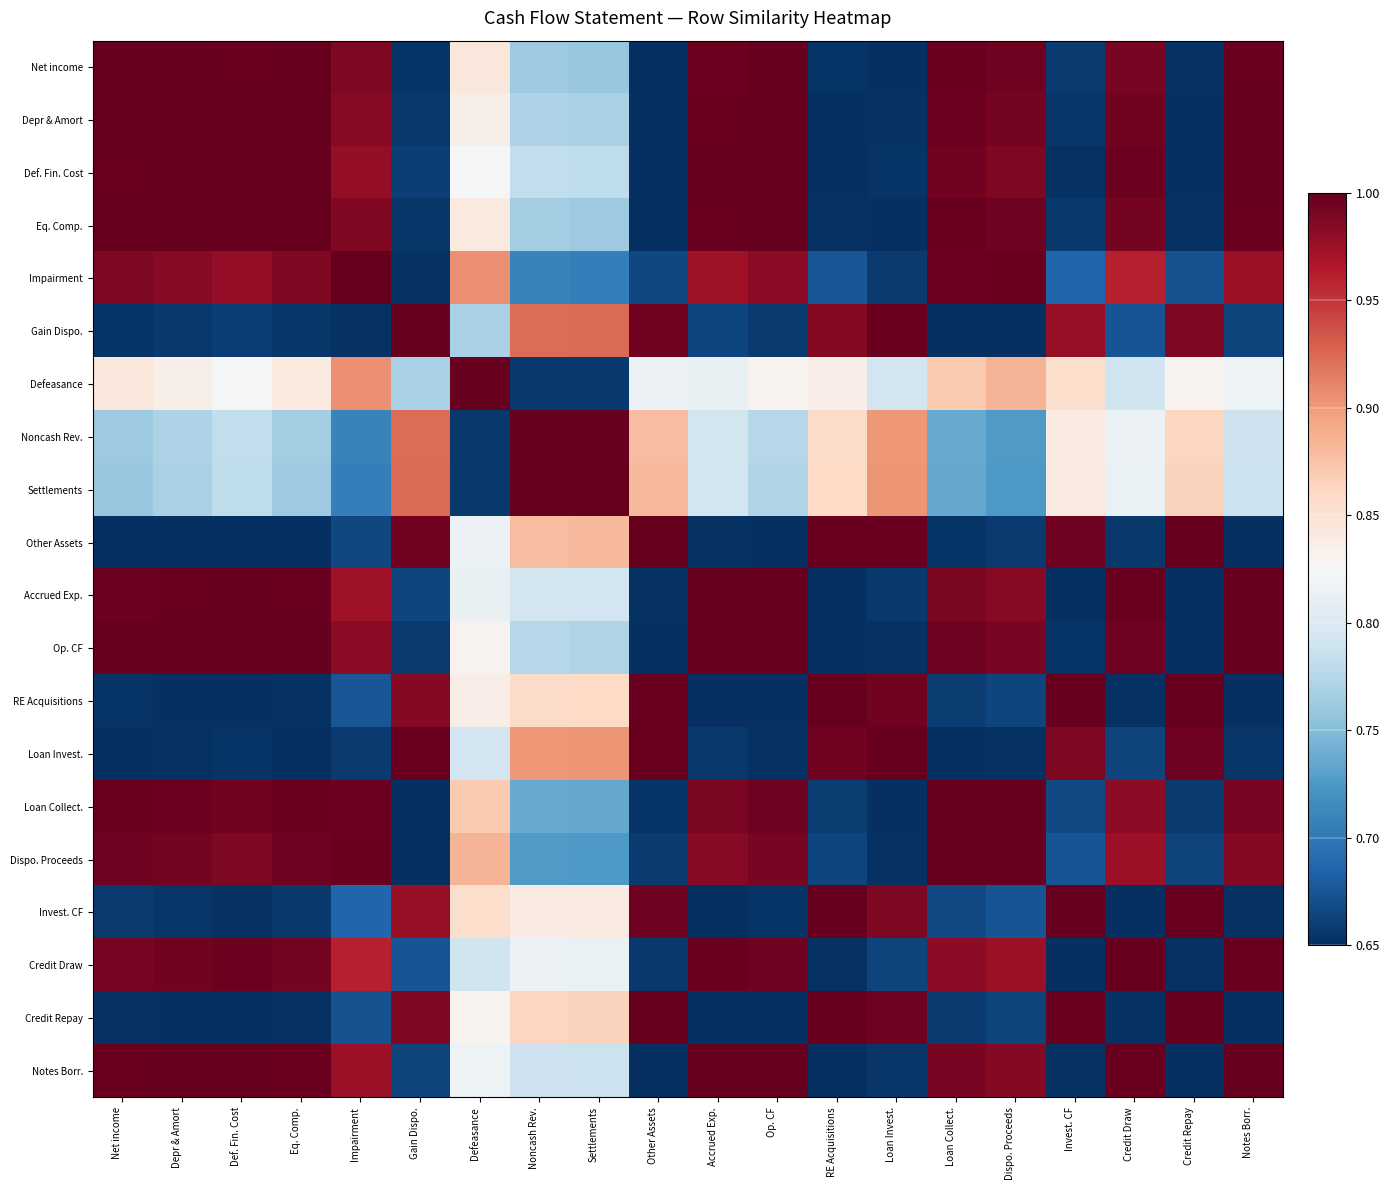

How many data points does each series have?

20